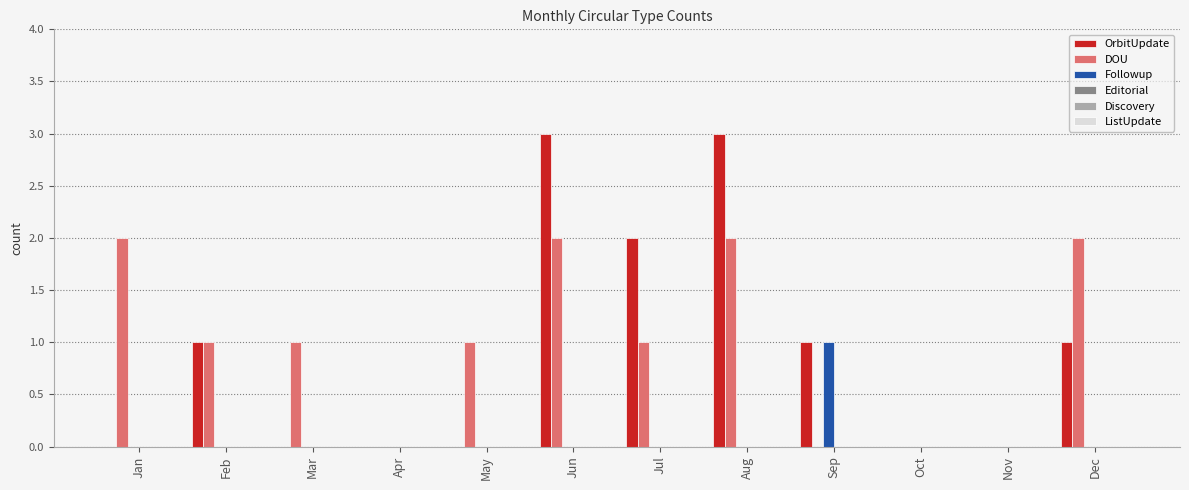

Between Jun and Dec, which series saw the biggest shift?

OrbitUpdate